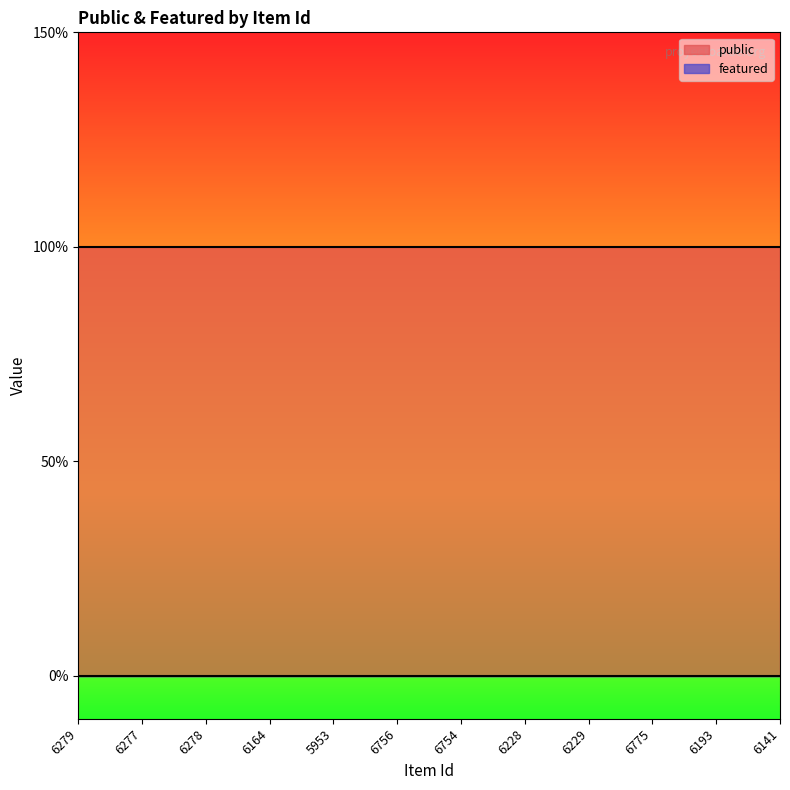

Between 6775 and 6193, which series saw the biggest shift?

public